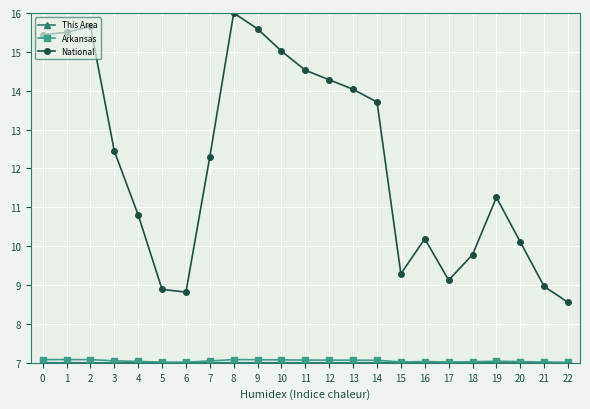

True or false: National has more than 0 interior local peaks.

True